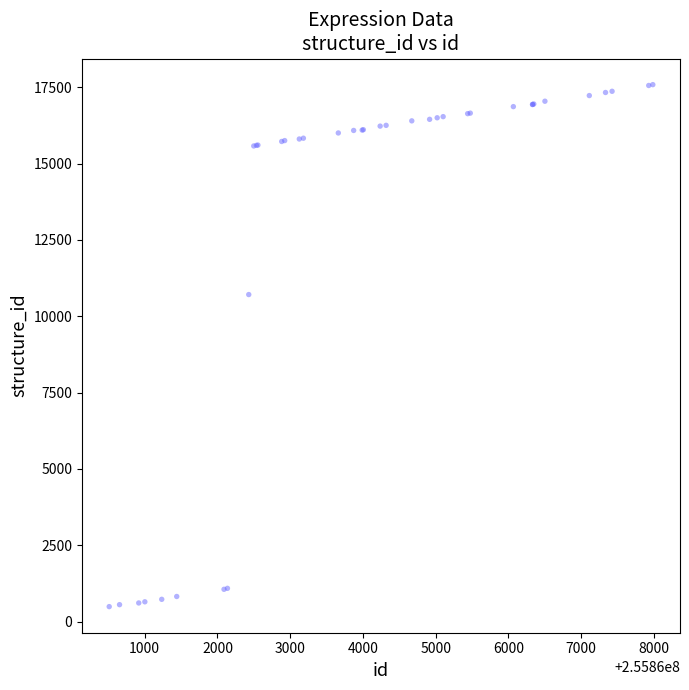

What Y value in the scatter plot is closest to 9039?

10711